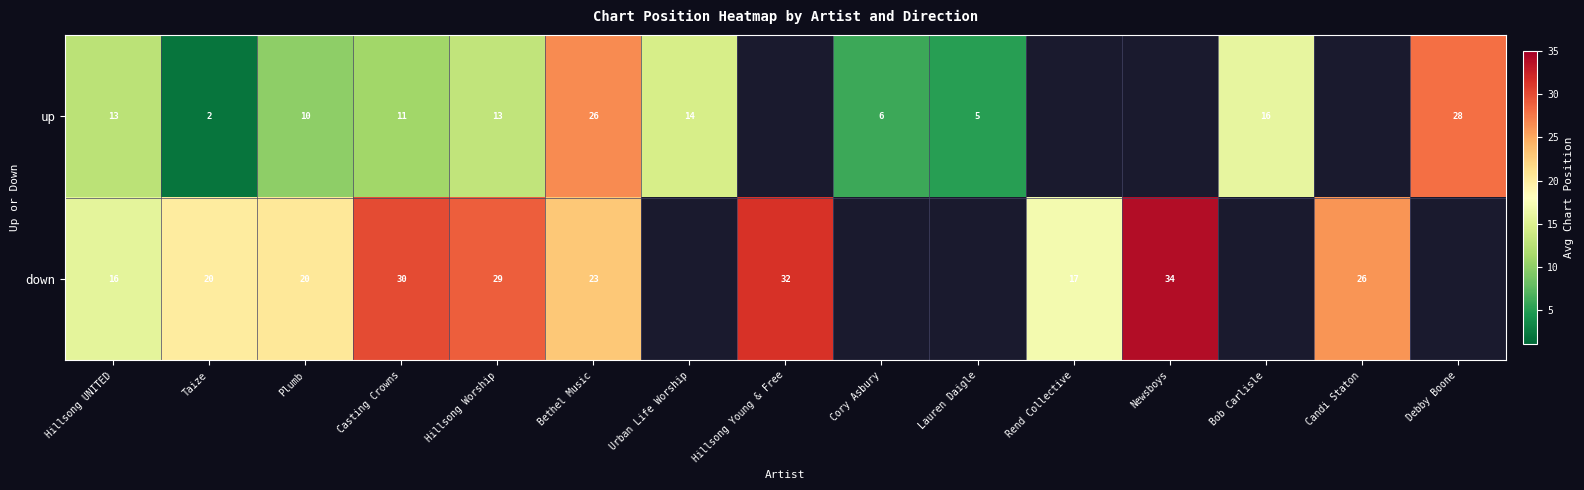

Rank the series at Hillsong UNITED from highest to lowest value.

down, up